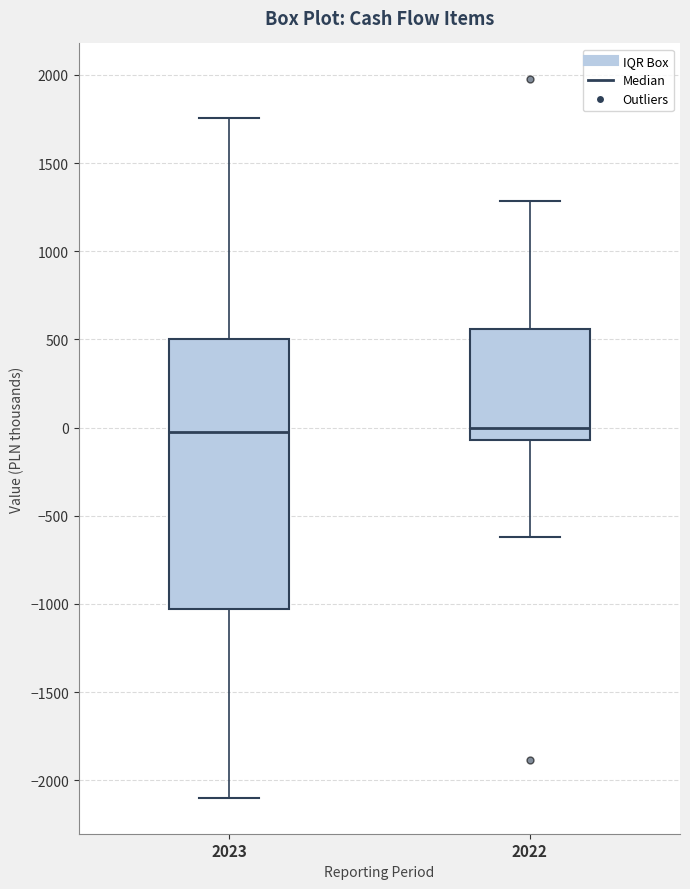

Comparing the boxes themselves (not the whiskers), which one is the tallest?

2023